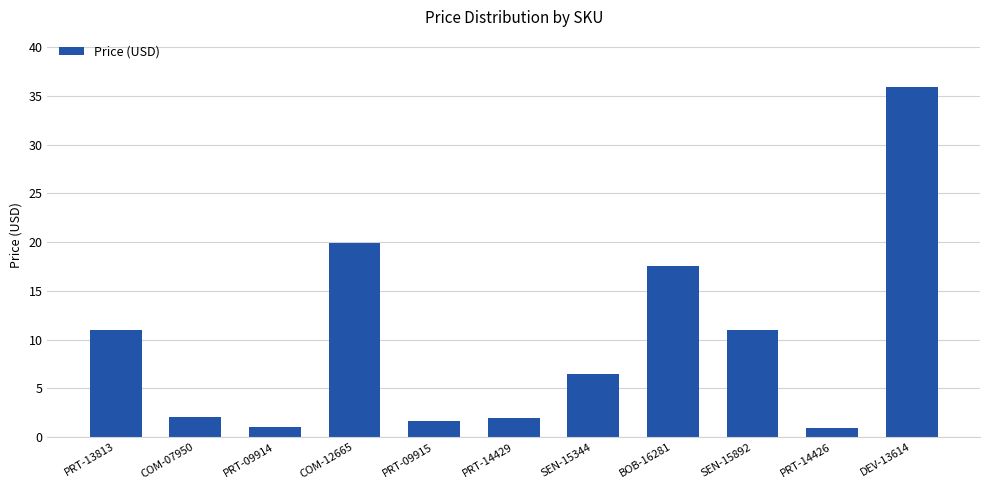

What is the ratio of the value at DEV-13614 to the value at COM-07950?

17.1